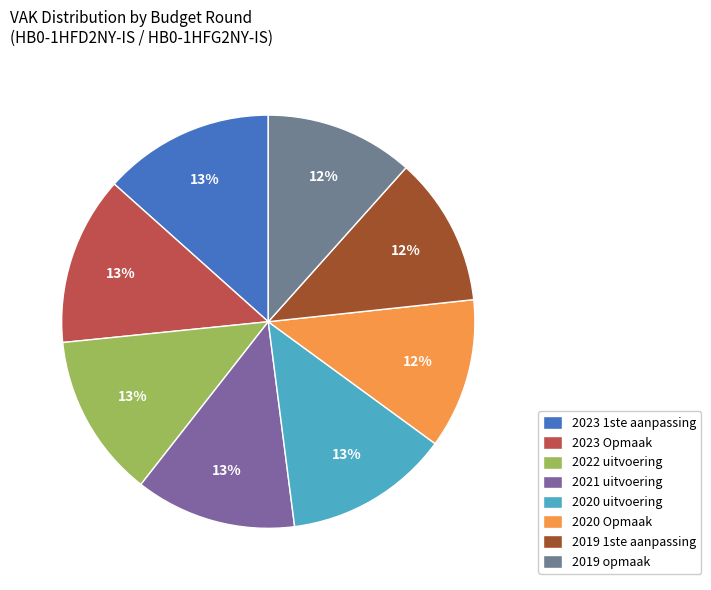

What is the change in value from 2020 uitvoering to 2019 opmaak?

-13127